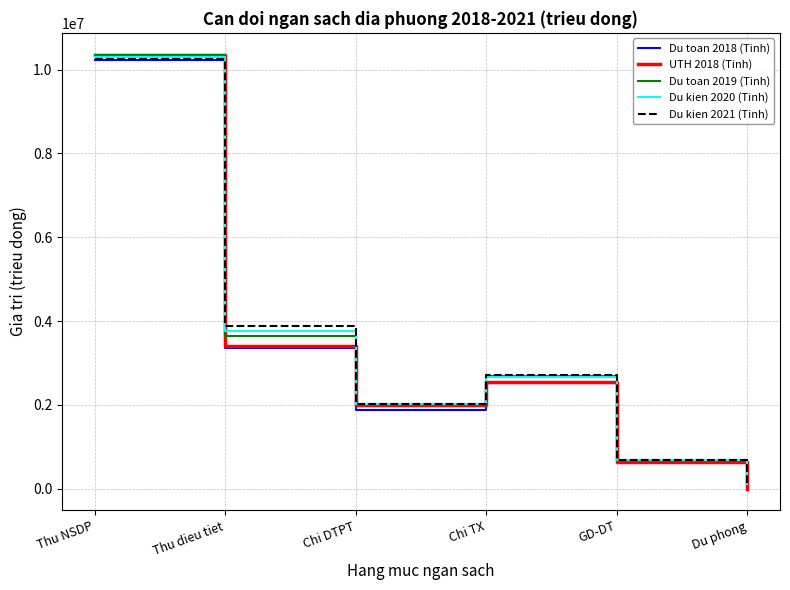

Is the value of Du toan 2018 (Tinh) at GD-DT greater than the value of Du kien 2021 (Tinh) at Chi DTPT?

No